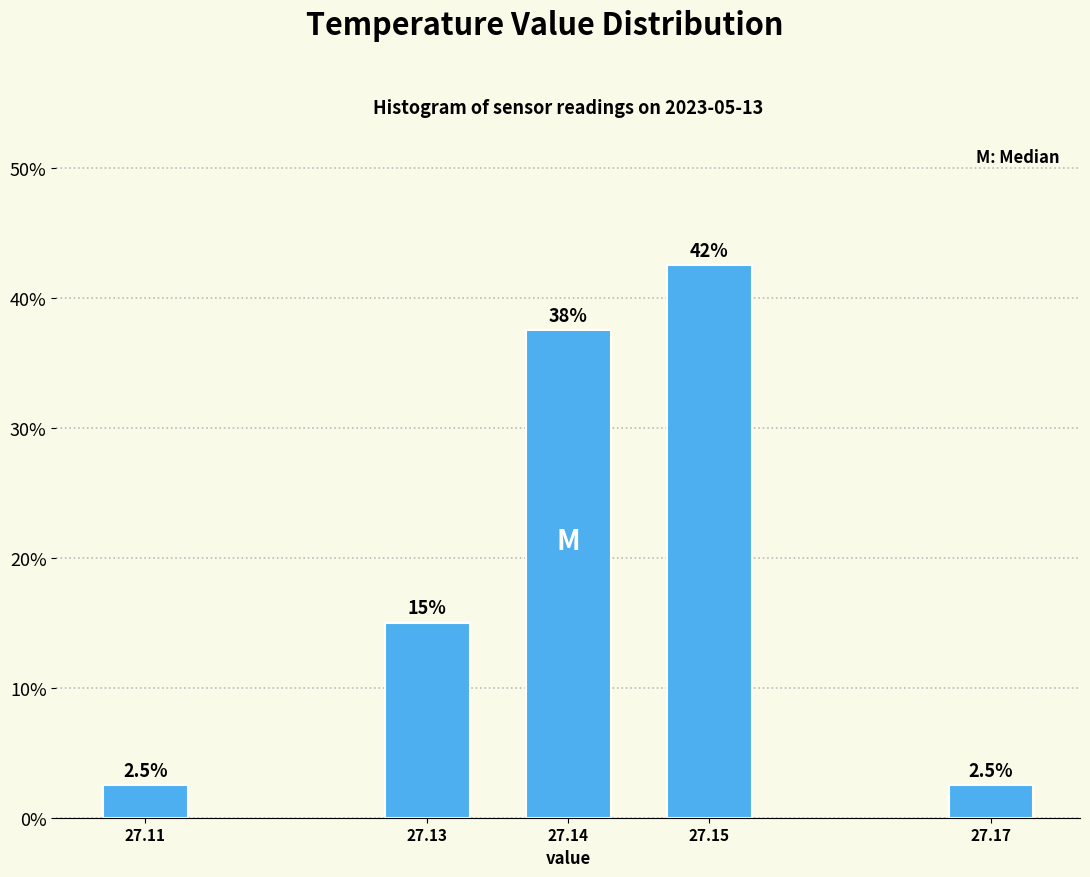

Reading left to right, what are all the values shown in this chart?

27.11=2.5	27.13=15.0	27.14=37.5	27.15=42.5	27.17=2.5